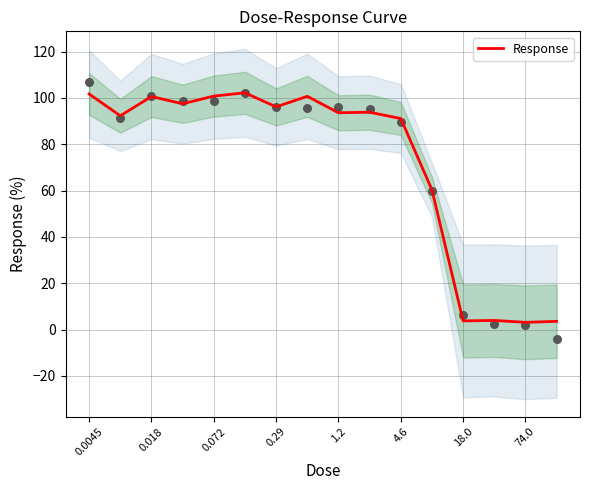

The Response series shows 3.1 at 74.0. True or false?

True